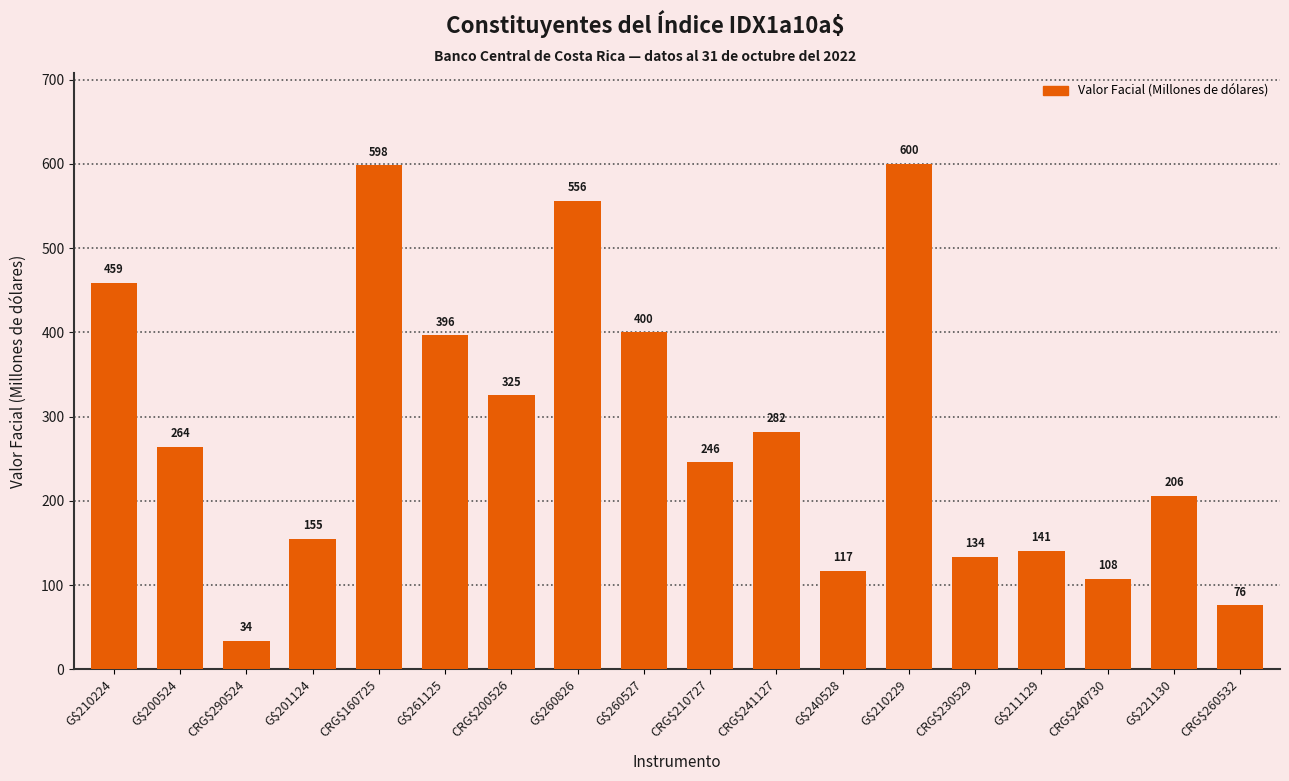

What is the greatest value displayed?

600.0